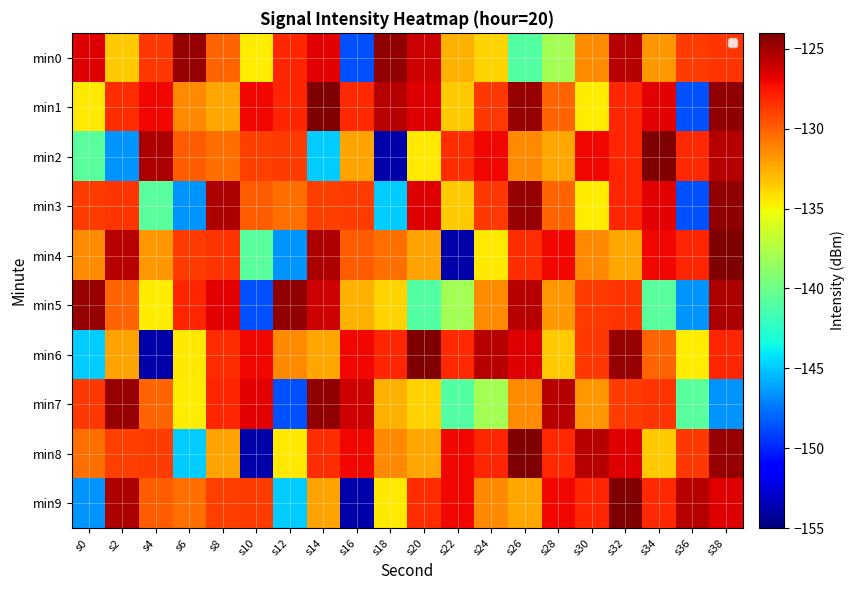

Rank the series by their maximum value, from highest to lowest.

min1, min2, min4, min6, min8, min9, min0, min3, min5, min7